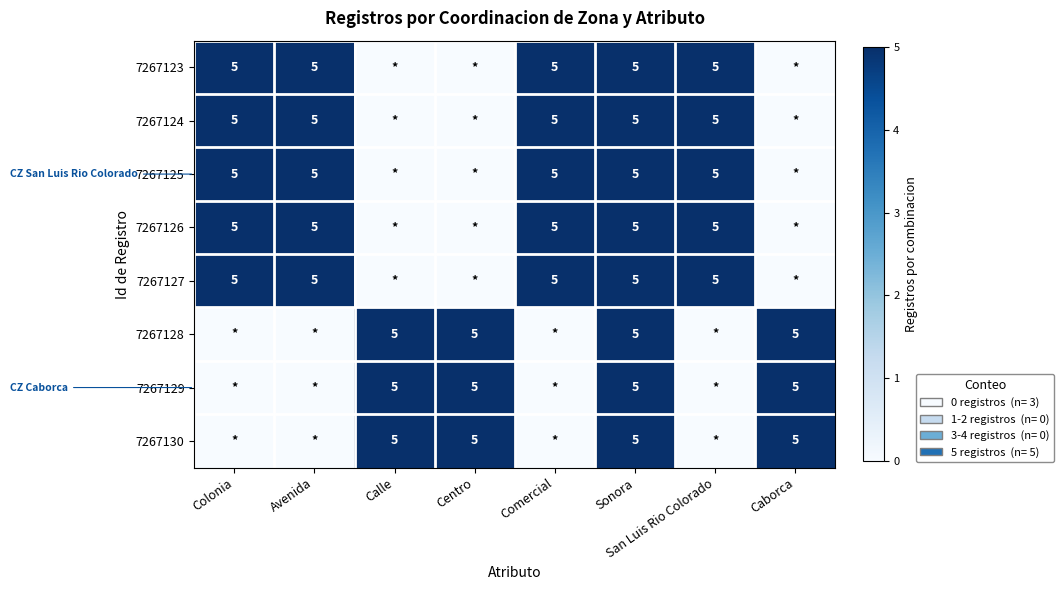

The value of 7267129 at Centro is 7. True or false?

False